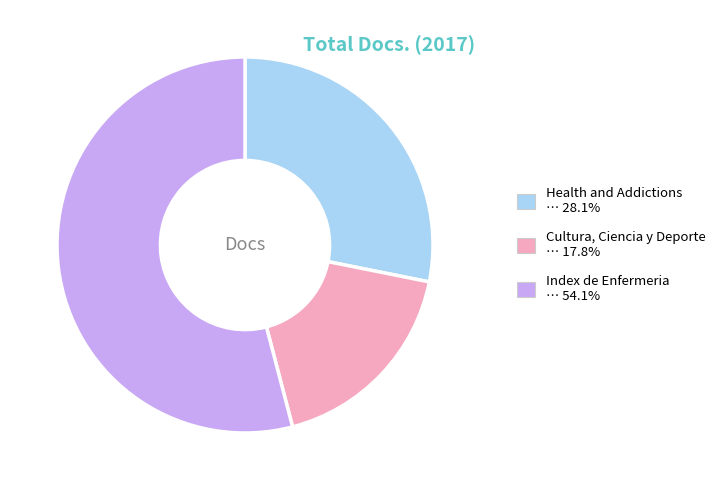

Is there a majority slice in this chart?

Yes